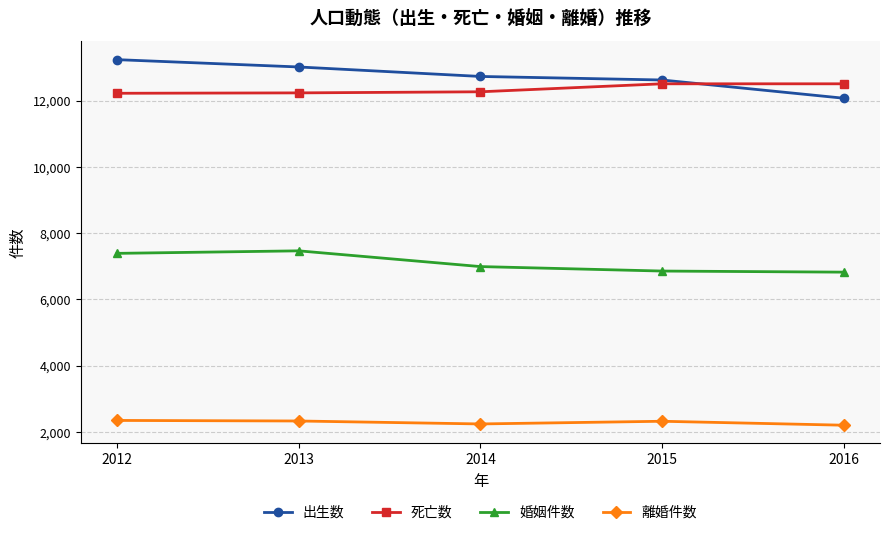

Is the value of 婚姻件数 at 2016 greater than the value of 死亡数 at 2012?

No